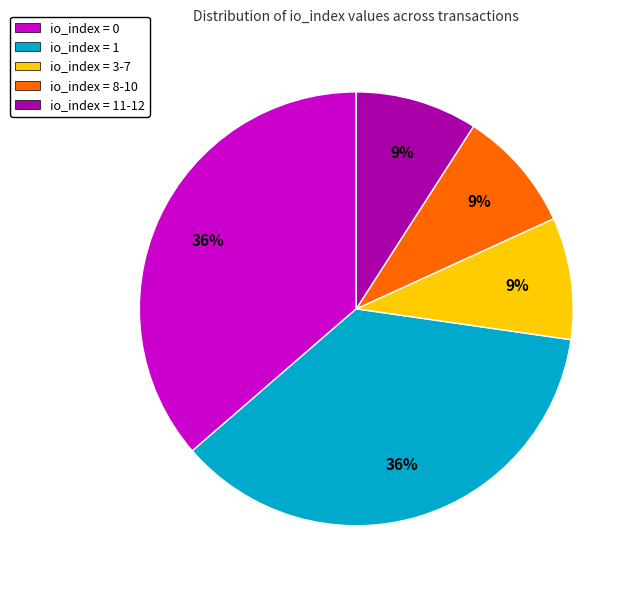

To the nearest percent, what is the average slice percentage?

20%